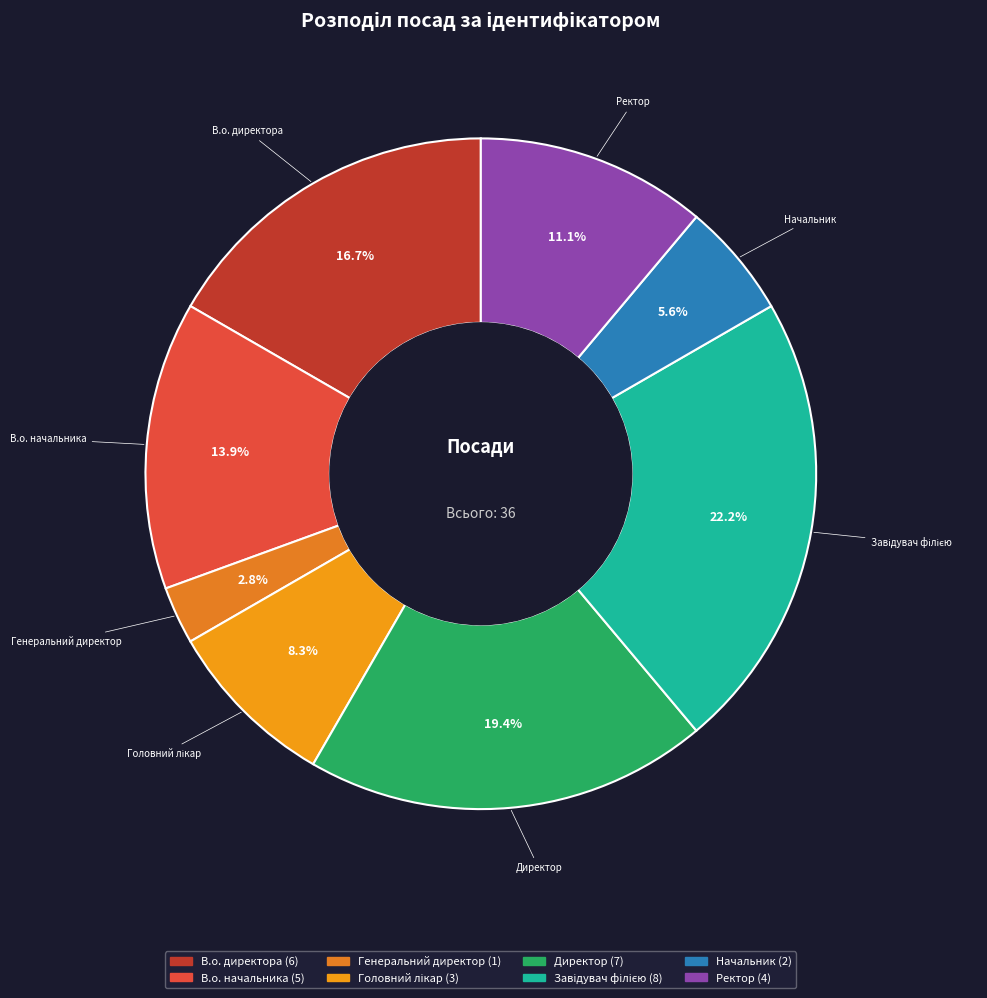

To the nearest percent, what portion does Директор represent?

19%